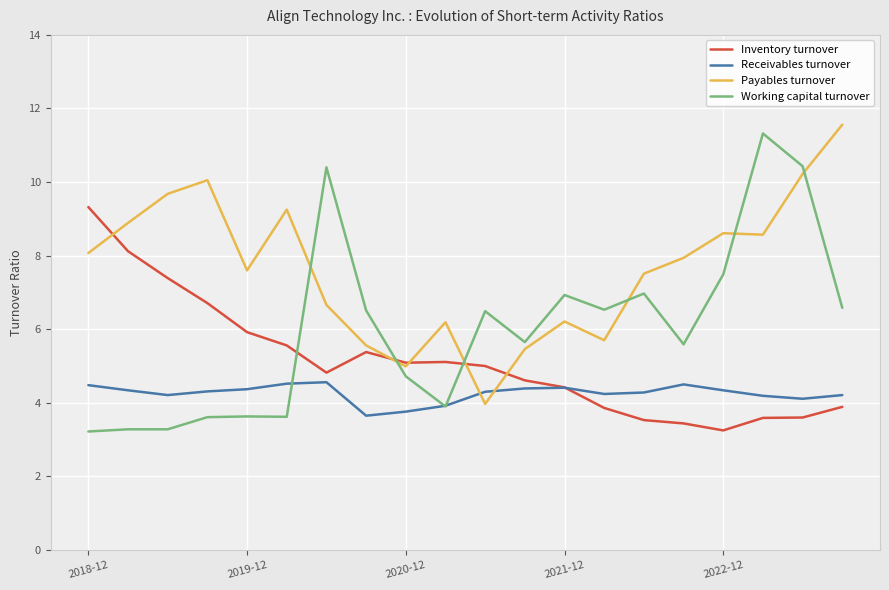

Rank the series by their average value, from highest to lowest.

Payables turnover, Working capital turnover, Inventory turnover, Receivables turnover